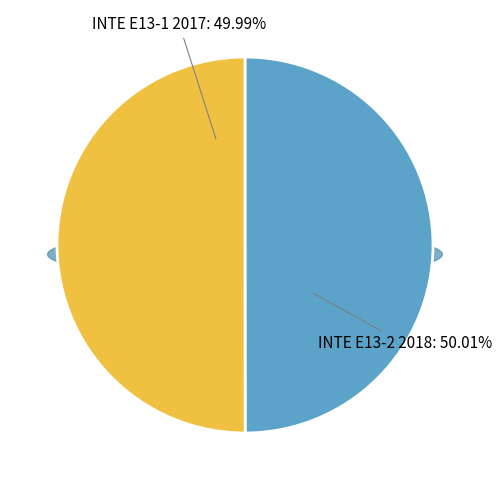

Which slice is the smallest?

INTE E13-1 2017